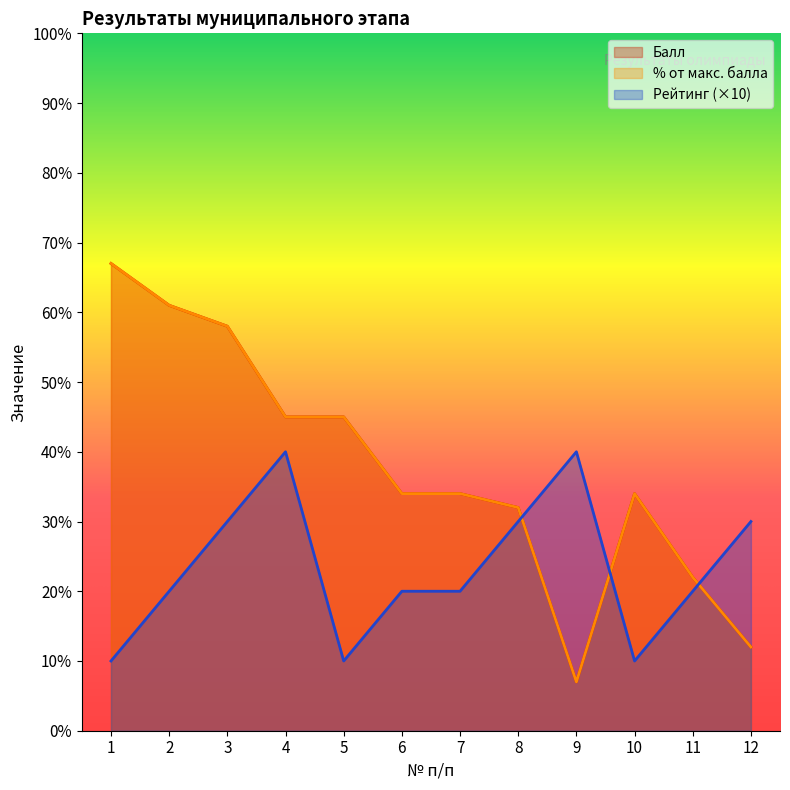

Which category has the lowest value in the Балл series?

9